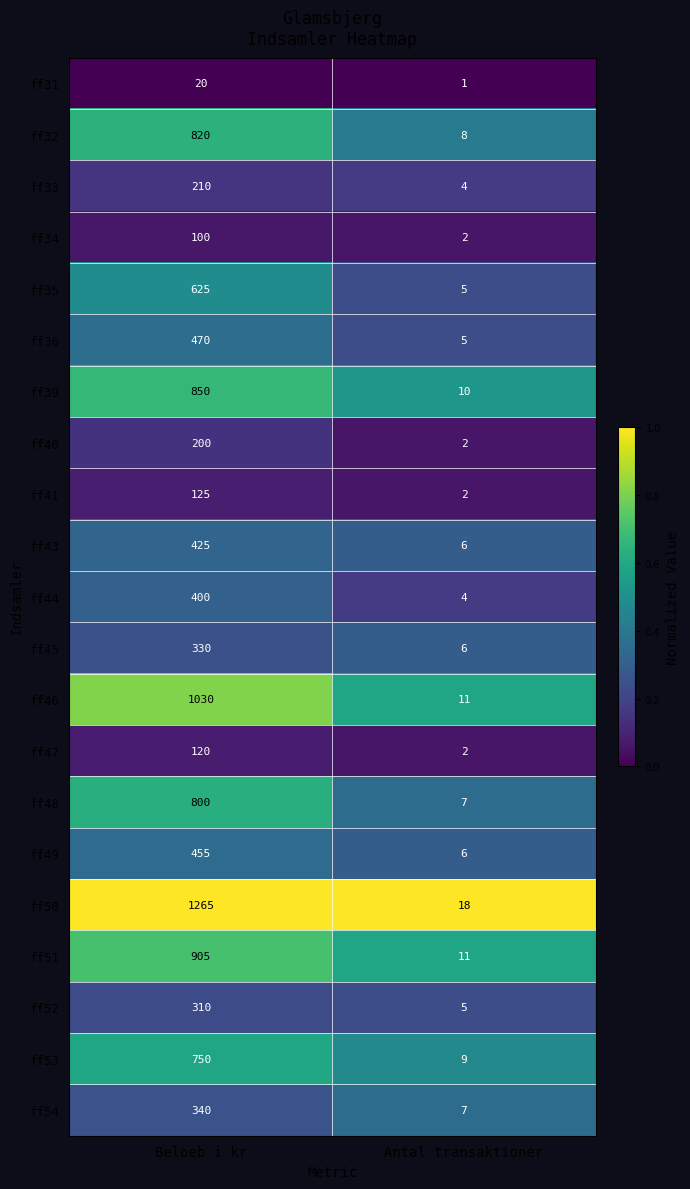

What is the maximum value for ff46?

1030